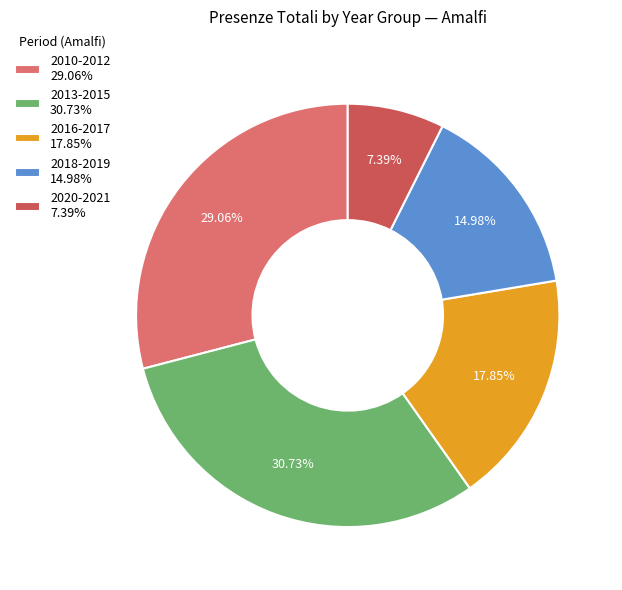

Rank the categories by value from lowest to highest.

2020-2021 7.39%, 2018-2019 14.98%, 2016-2017 17.85%, 2010-2012 29.06%, 2013-2015 30.73%